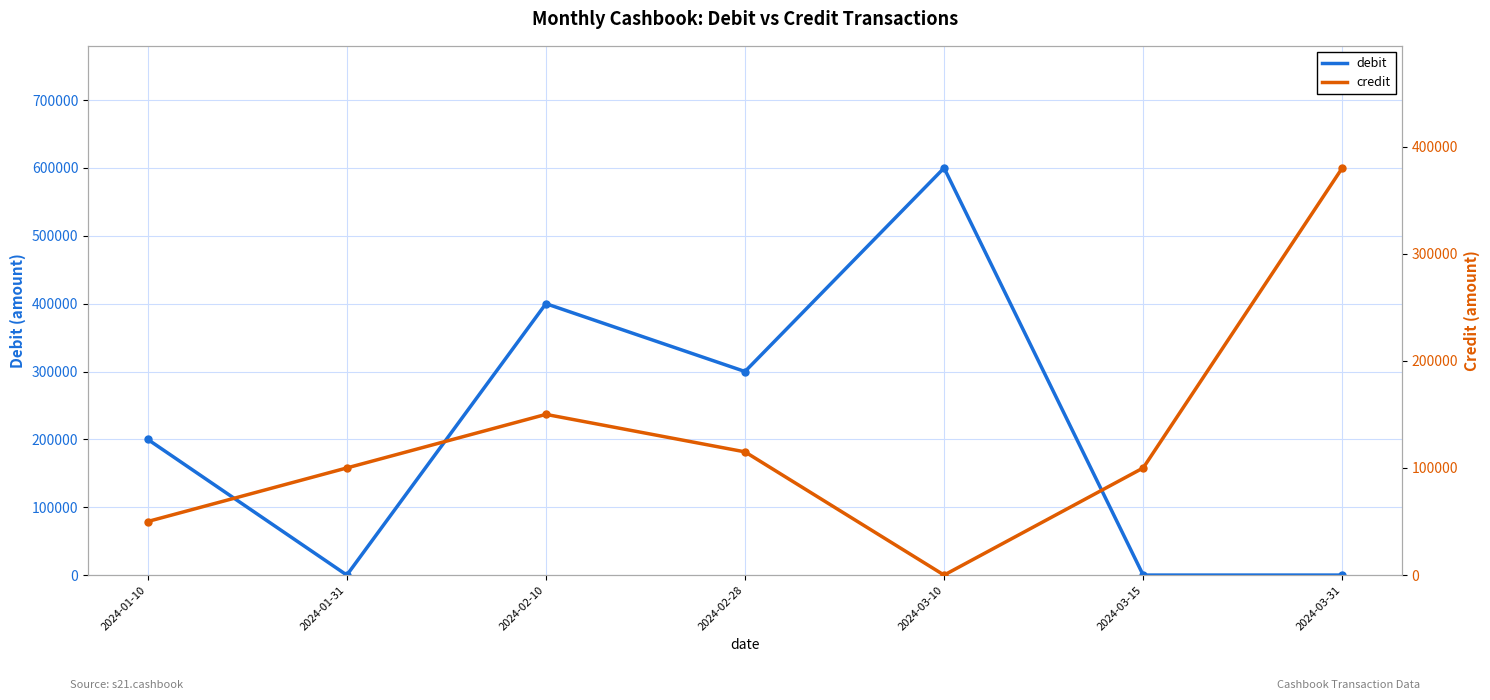

Is it true that debit equals 267707 at 2024-03-10?

False